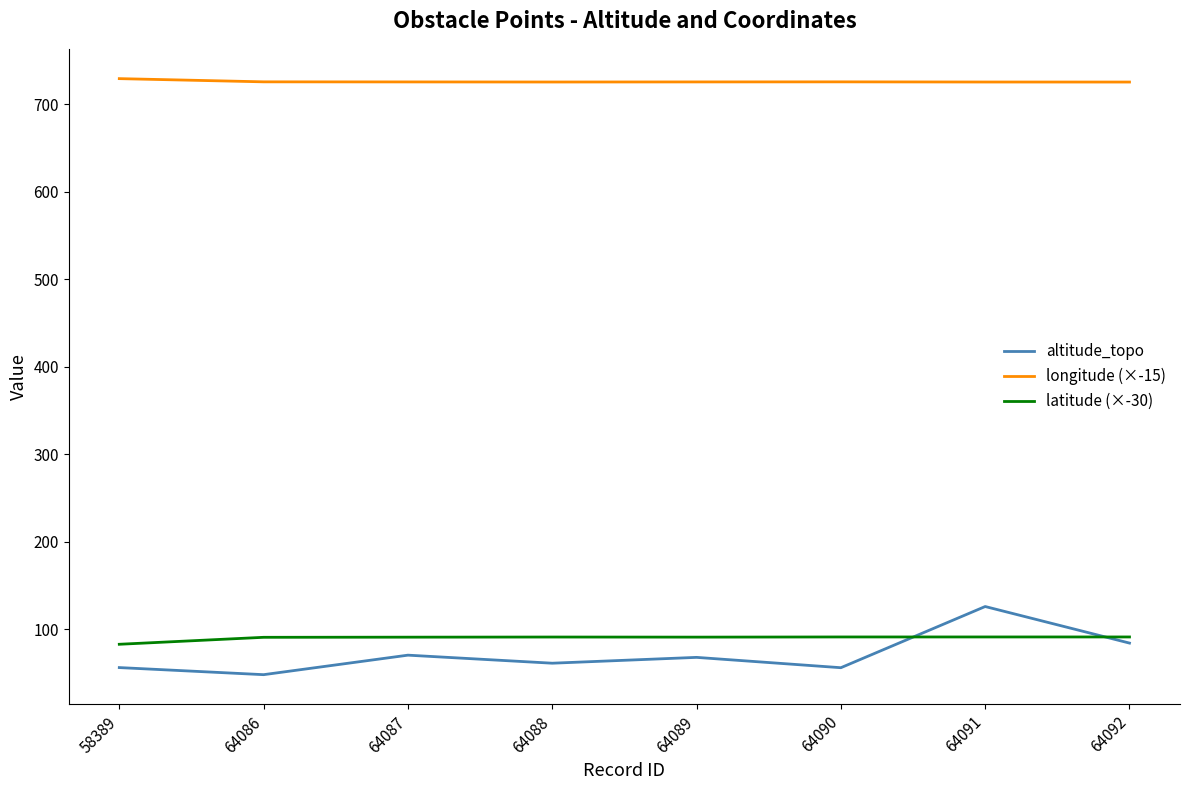

List the series in order of their peak value, highest first.

longitude (×-15), altitude_topo, latitude (×-30)